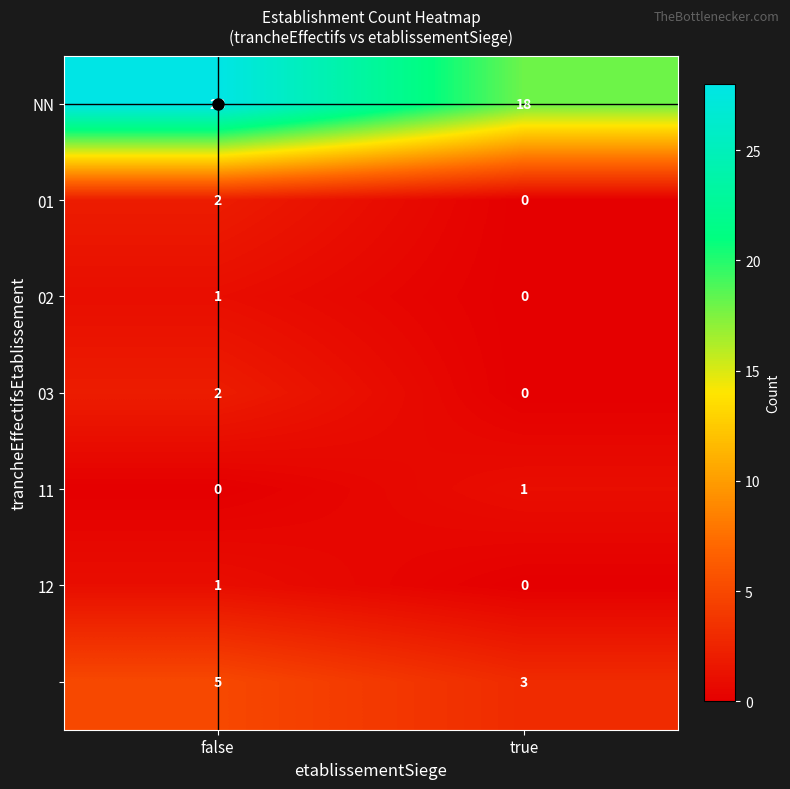

At which category does the chart reach its peak across all series?

false